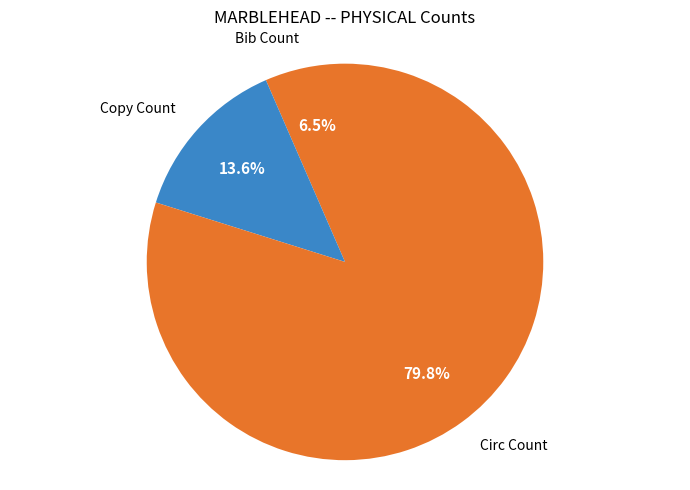

Rank the categories by value from highest to lowest.

Circ Count, Copy Count, Bib Count